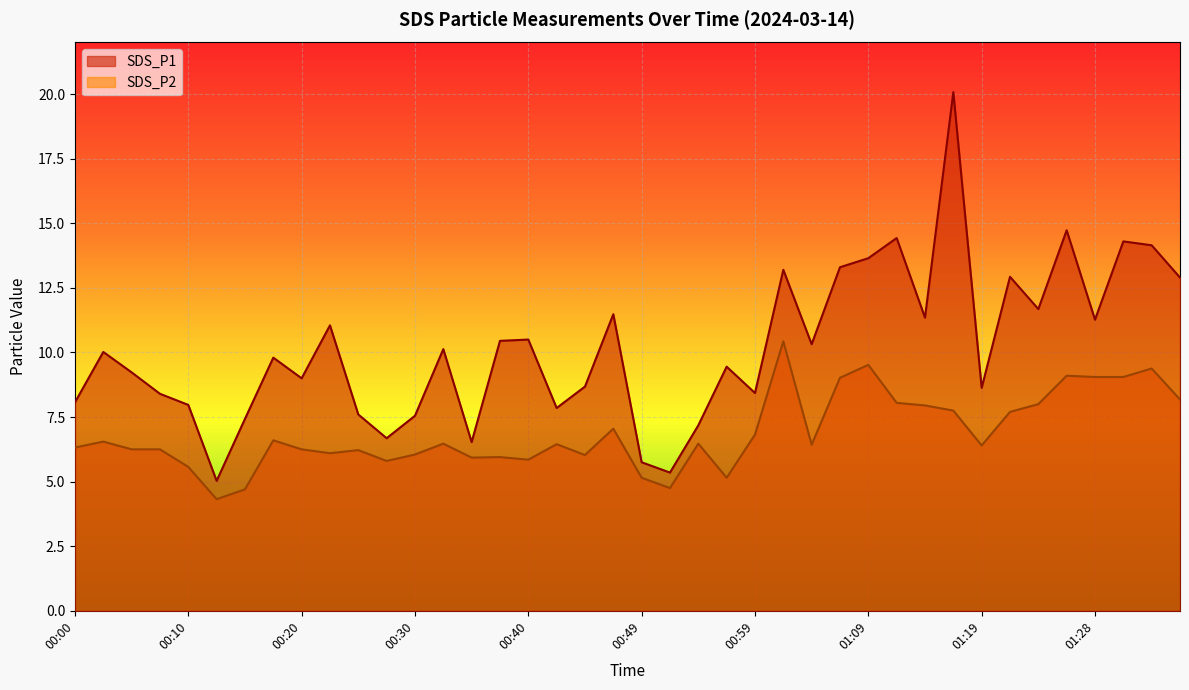

How many categories are shown in the chart?

40